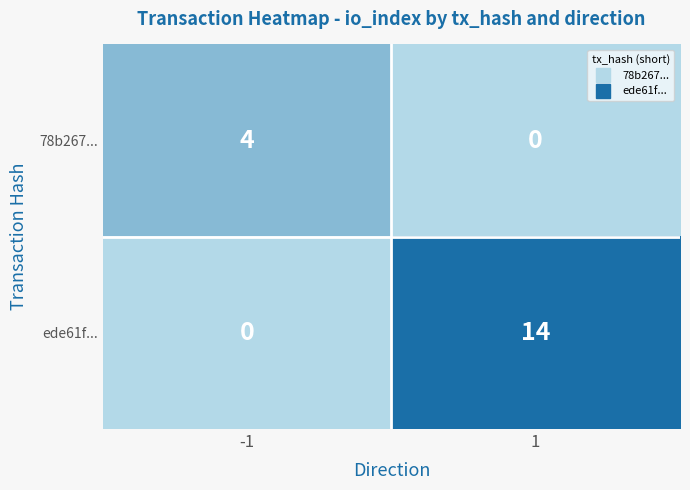

The value of 78b267... at -1 is 6. True or false?

False